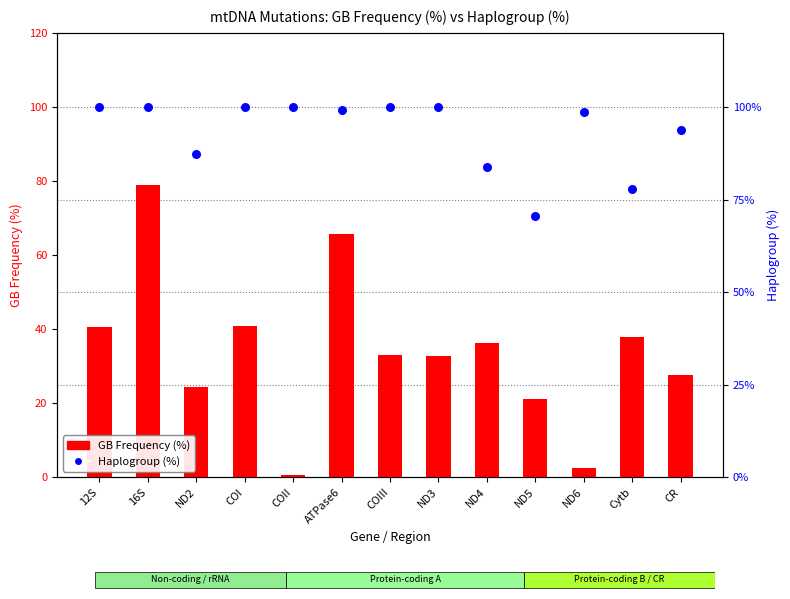

What is the total value across all series at ND4?

119.9